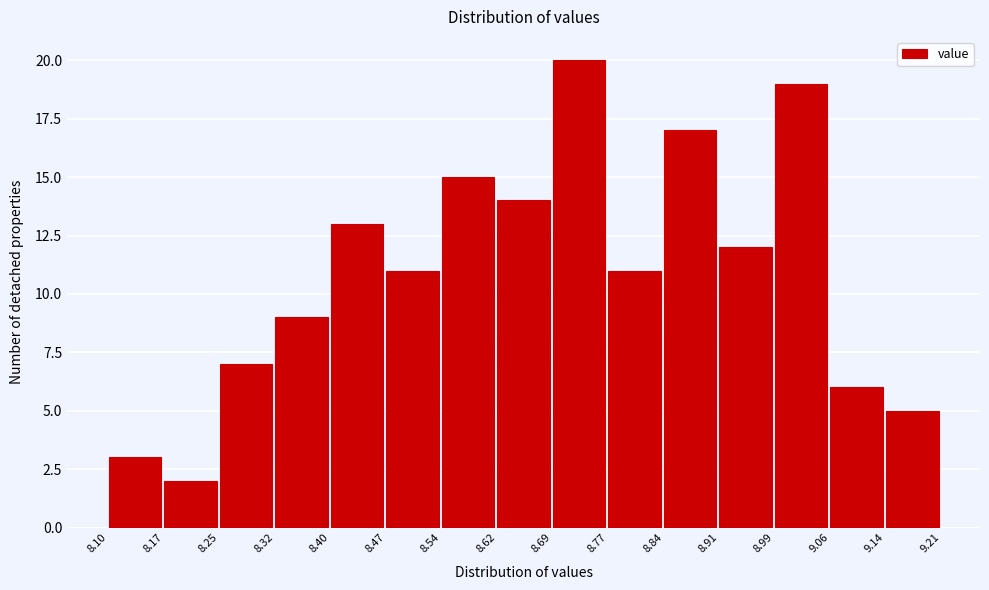

Over which range of the x-axis is the bar tallest?

8.69 to 8.77